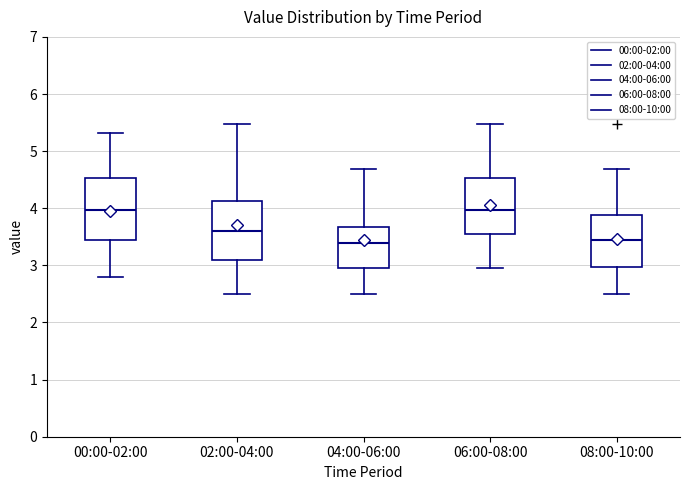

Where does the median line of the box for 06:00-08:00 sit on the y-axis? The values are not printed on the chart, so give them approximately, as read against the axis.

4.0